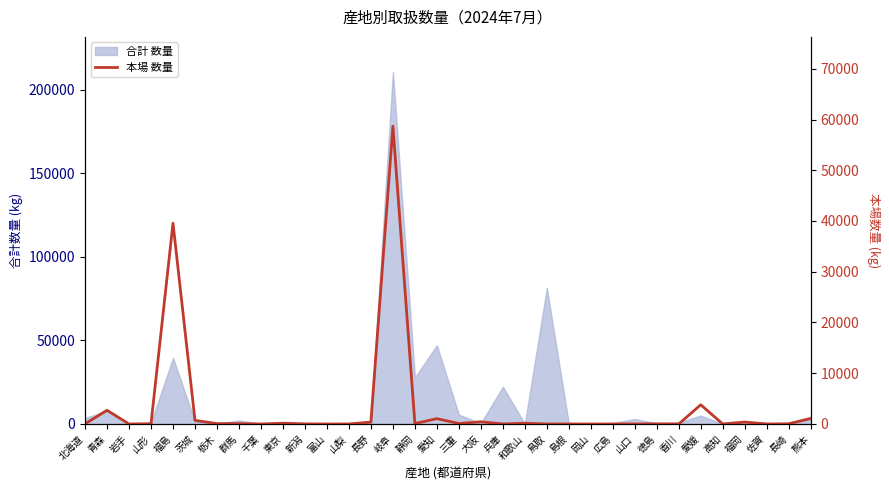

Which has a higher value, 熊本 or 福岡?

熊本